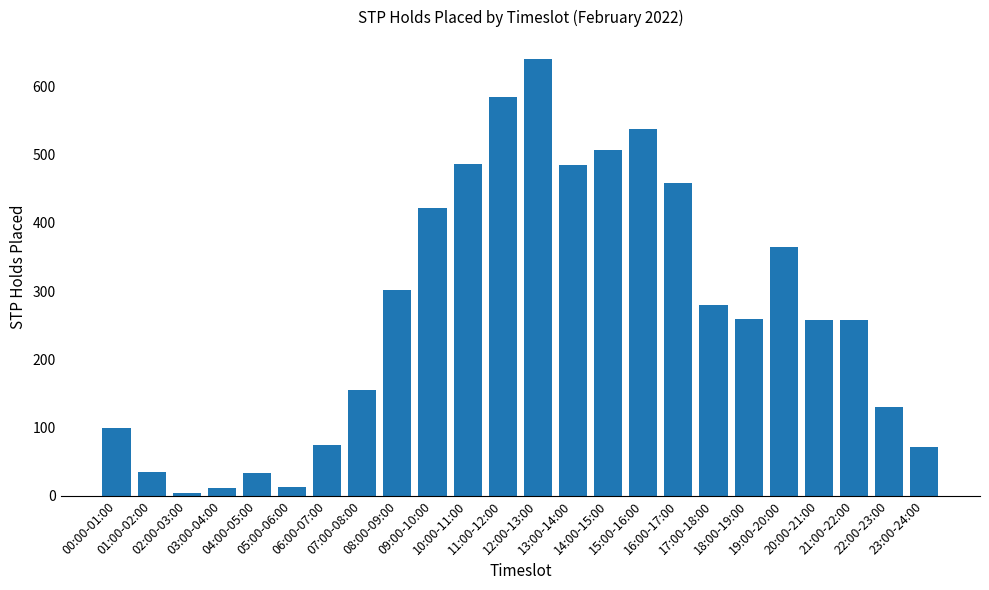

The chart shows a value of 74 at 06:00-07:00. True or false?

True